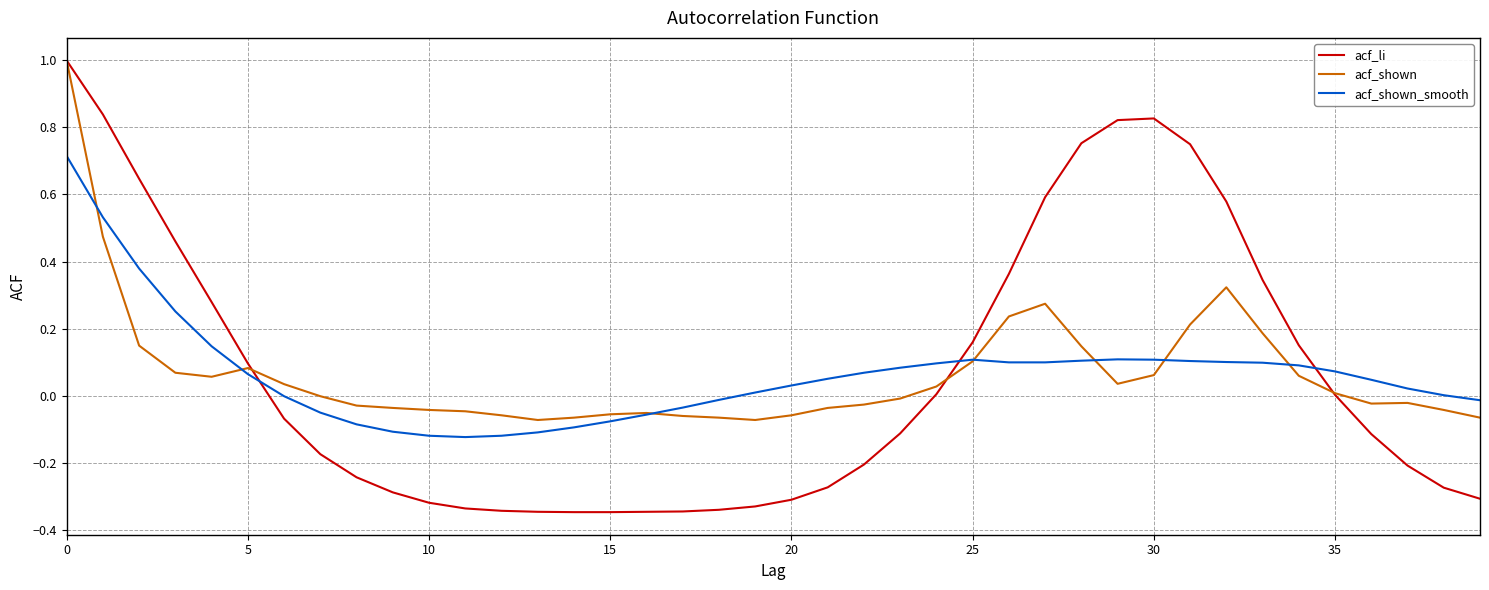

What is the maximum value shown in the chart?

1.0